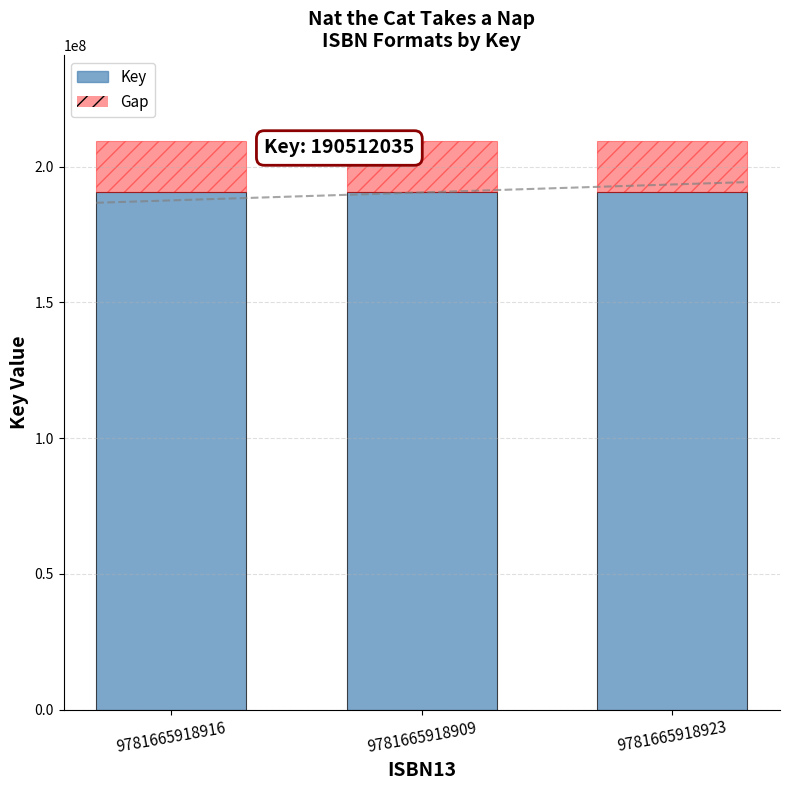

What is the minimum value for Key?

190512035.0